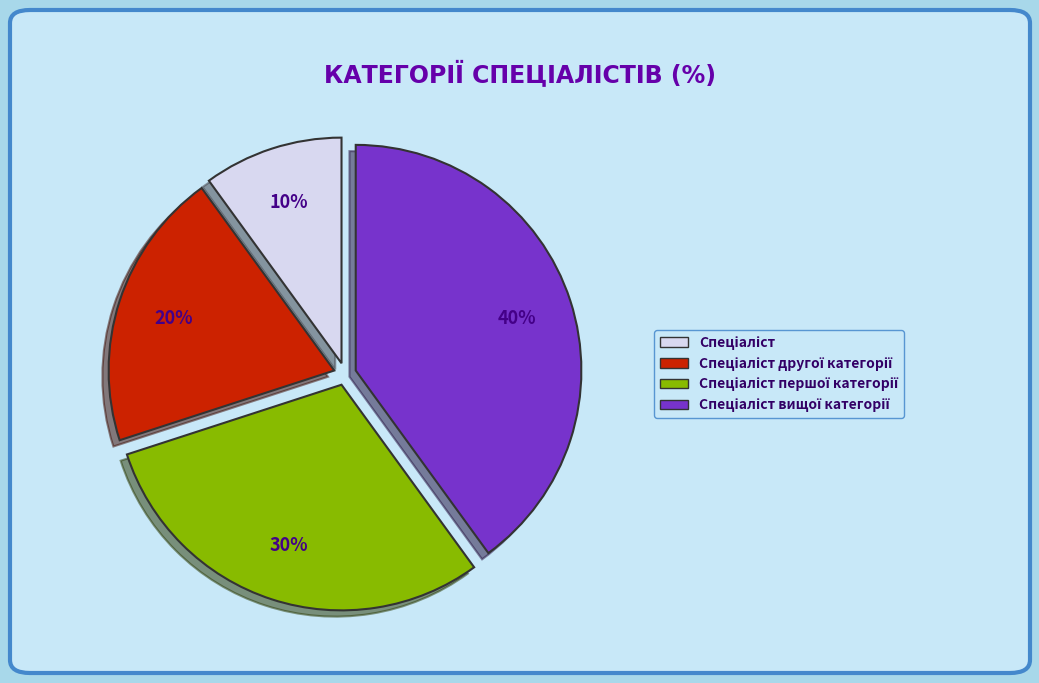

Does any single category account for the majority?

No